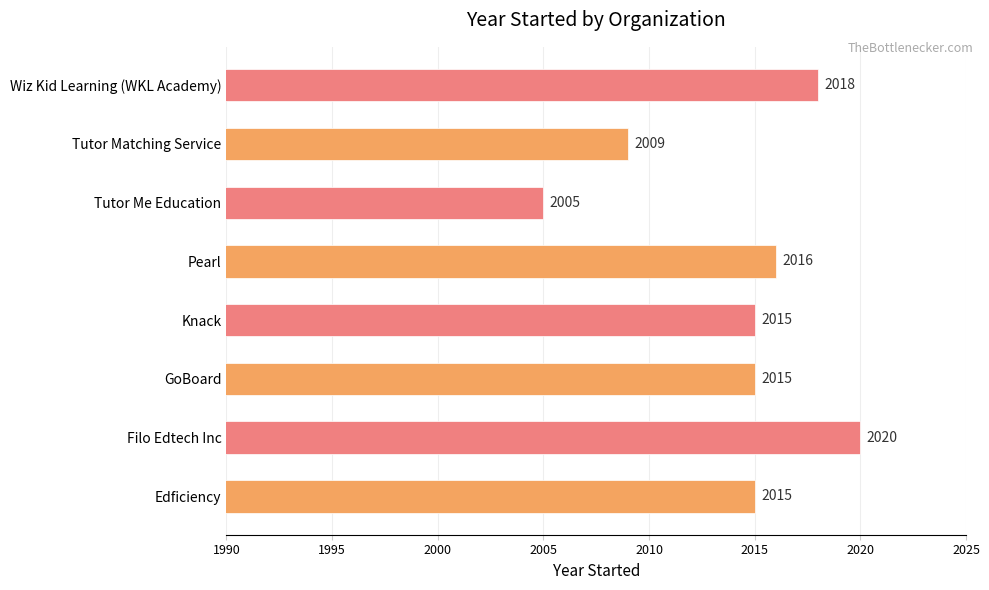

Is it true that the value at Edficiency is 2015?

True